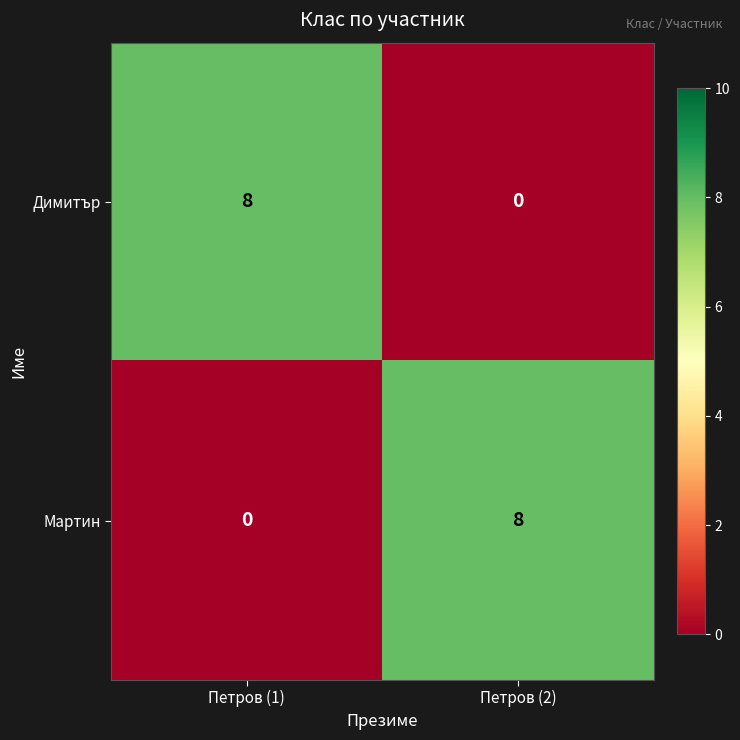

What is the average value of the Димитър series?

4